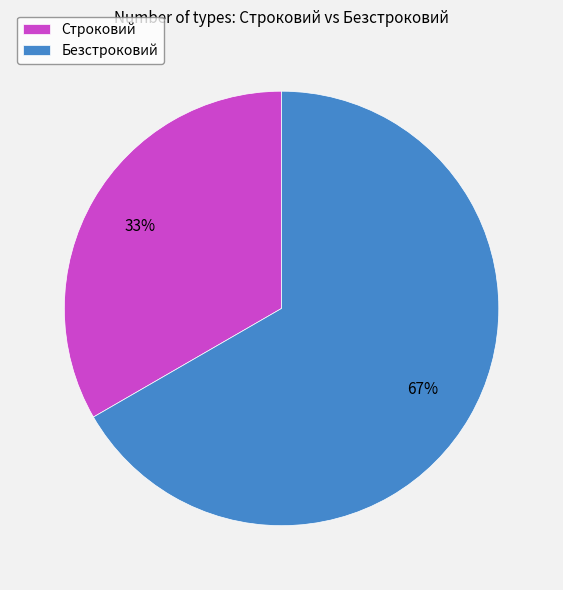

How many slices are in this pie chart?

2